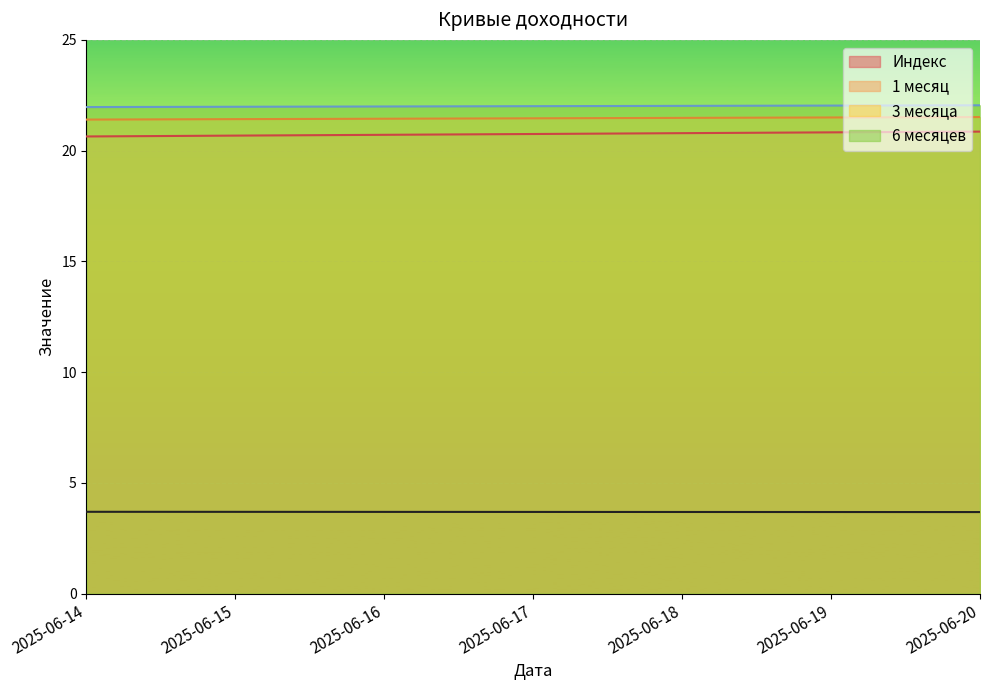

What is the minimum value shown in the chart?

3.7